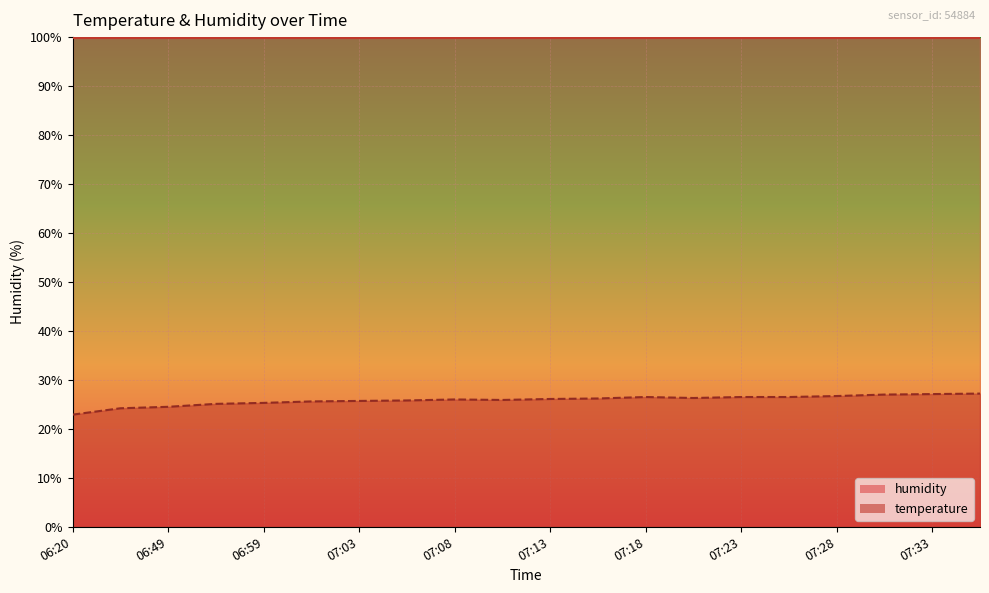

List the labels in order of value, largest first.

07:35, 07:33, 07:30, 07:28, 07:18, 07:23, 07:25, 07:20, 07:16, 07:13, 07:08, 07:11, 07:06, 07:03, 07:01, 06:59, 06:54, 06:49, 06:46, 06:20